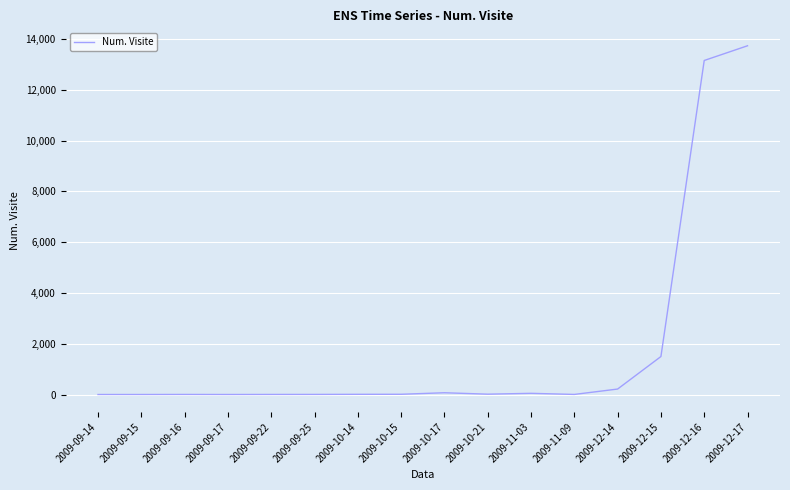

Where is the data nearest to the value 6865?

2009-12-15